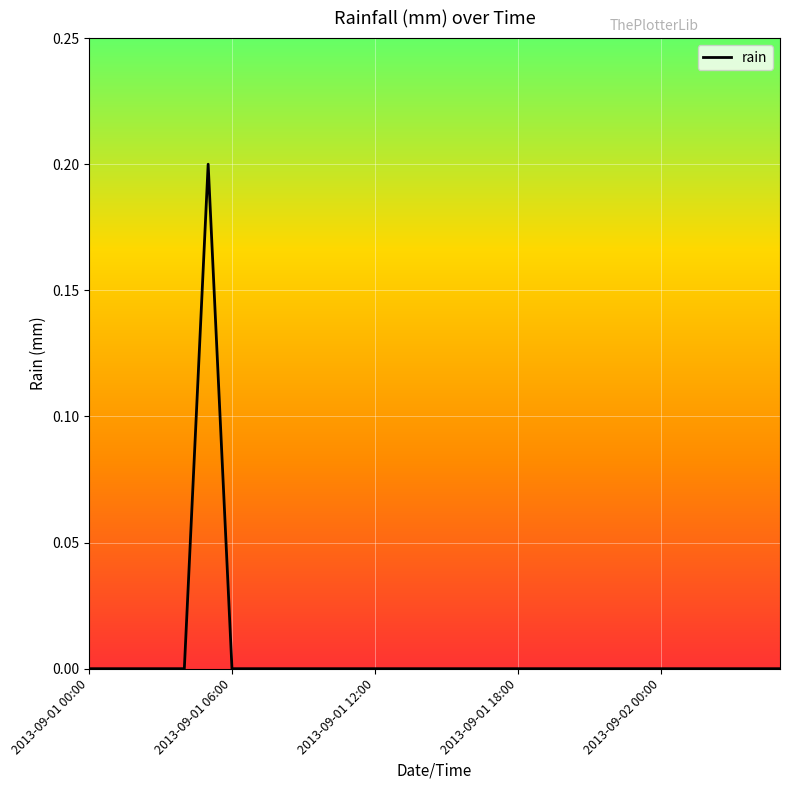

What is the difference between the maximum and second lowest values?

0.2